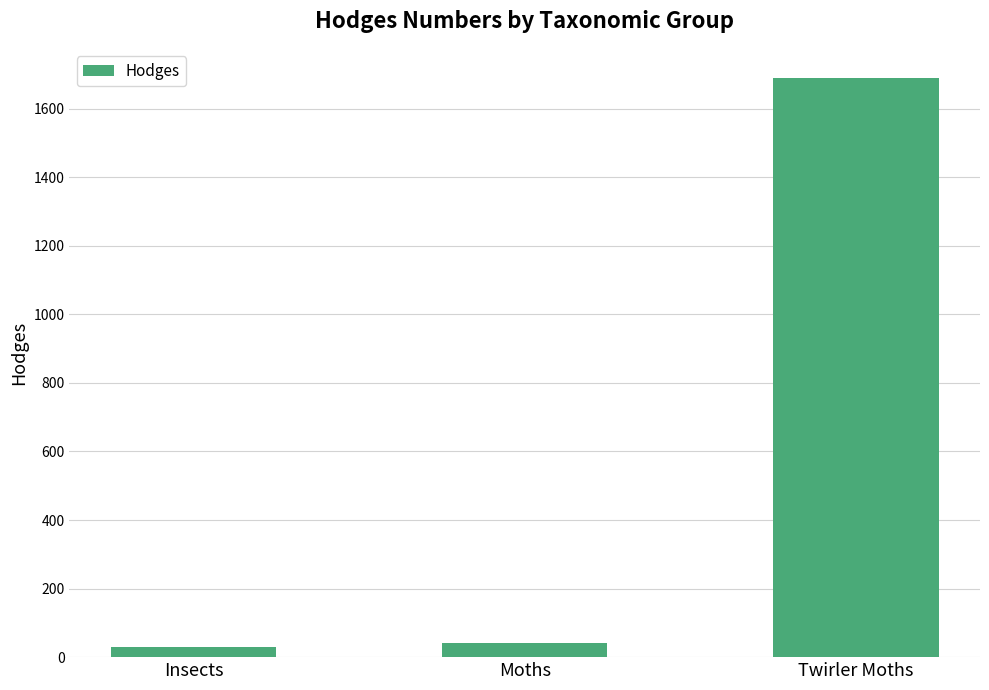

The value at Twirler Moths is 2823.1. True or false?

False